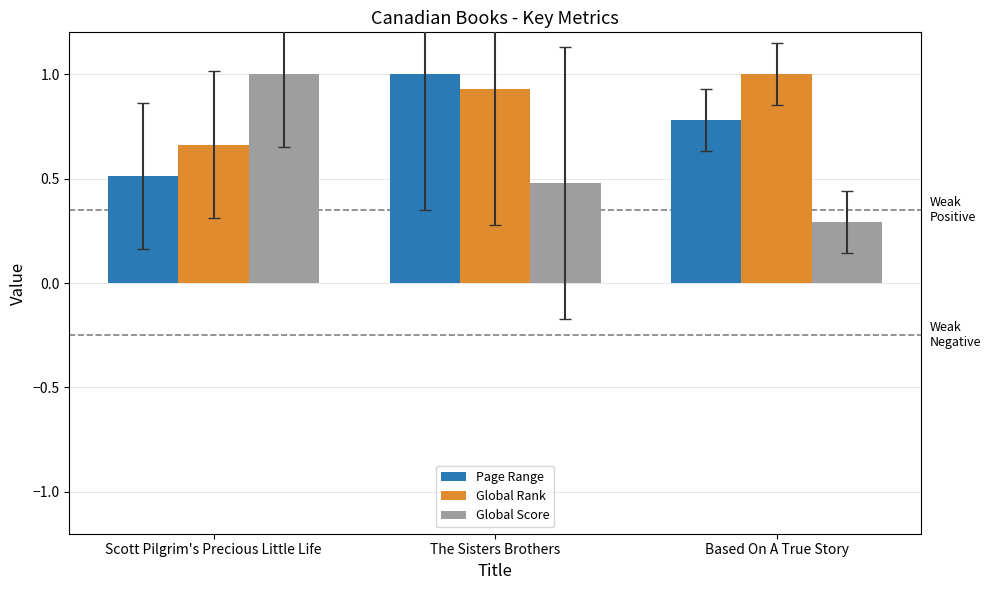

At which category does the chart reach its minimum across all series?

Based On A True Story